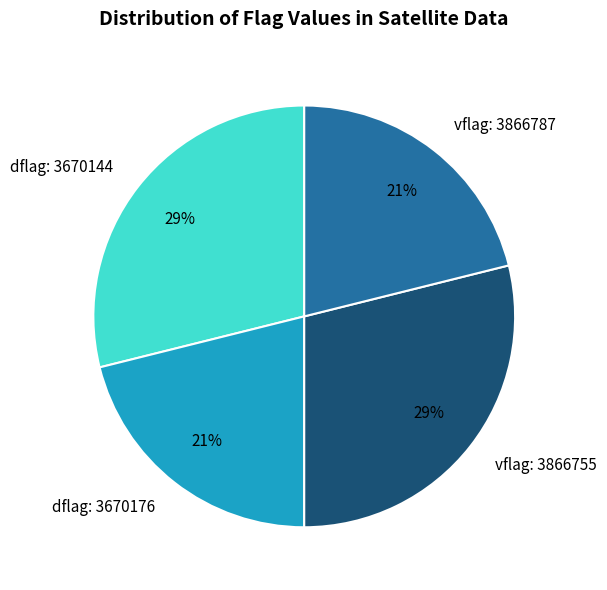

Which has a higher value, vflag: 3866787 or dflag: 3670144?

dflag: 3670144